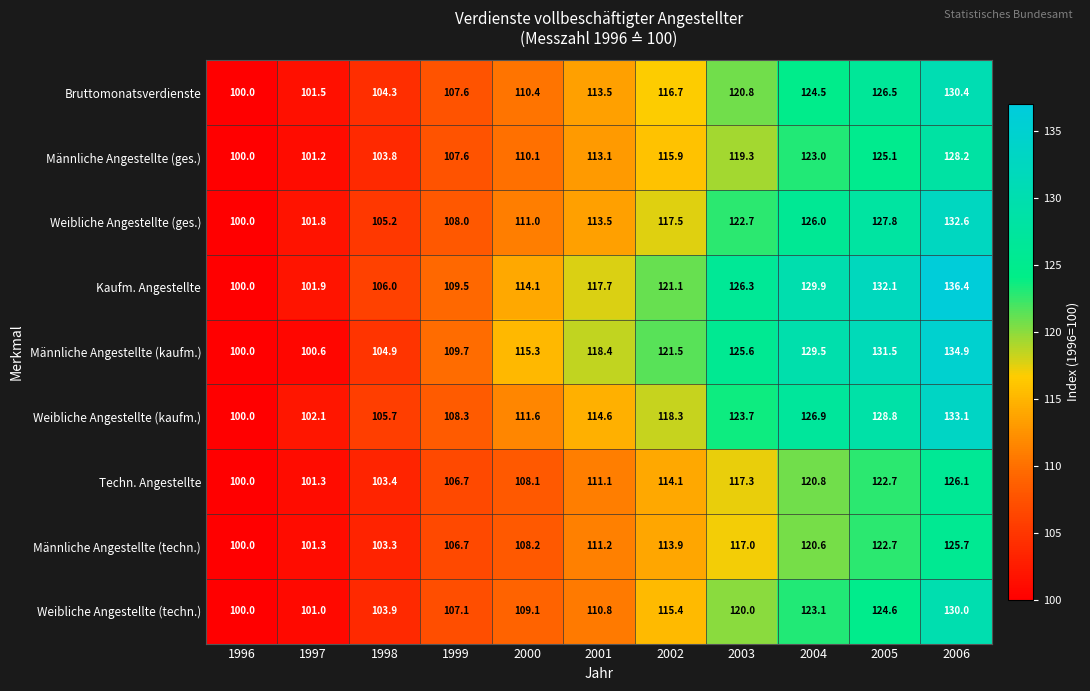

Count the number of data series in this chart.

9